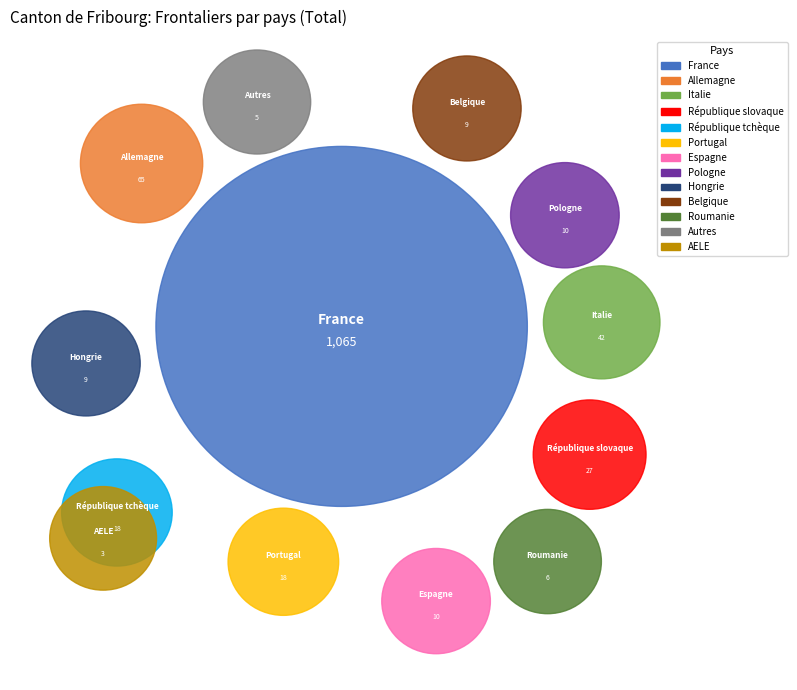

Is it true that Italie is 3% of the pie?

True